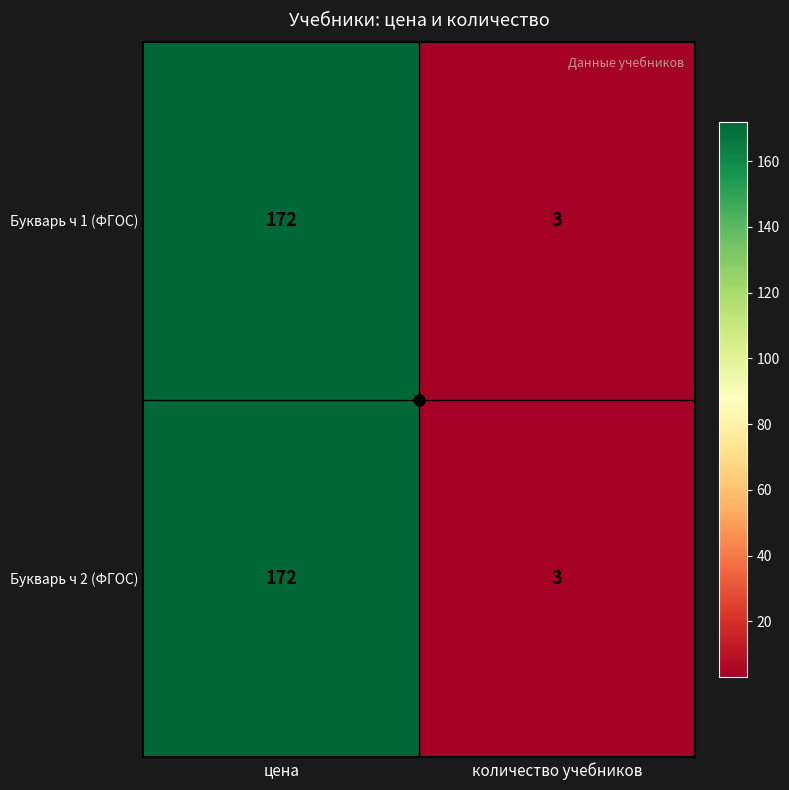

Rank the categories by Букварь ч 1 (ФГОС) value from highest to lowest.

цена, количество учебников